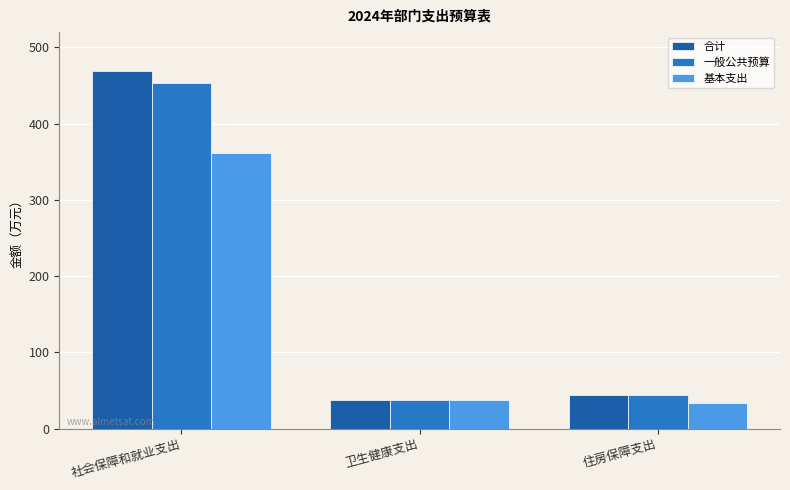

What is the difference between the maximum and second lowest values in the 基本支出 series?

323.3